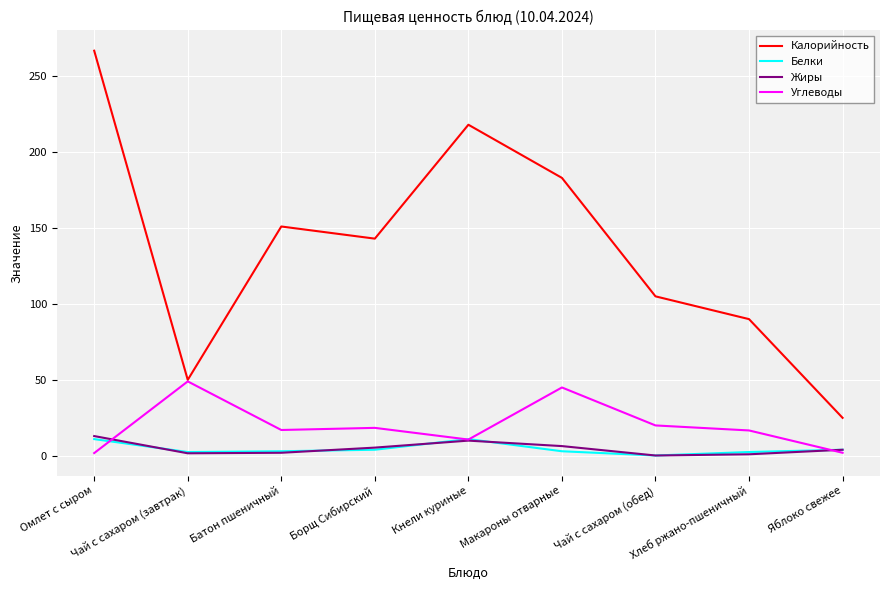

Rank the series at Макароны отварные from lowest to highest value.

Белки, Жиры, Углеводы, Калорийность